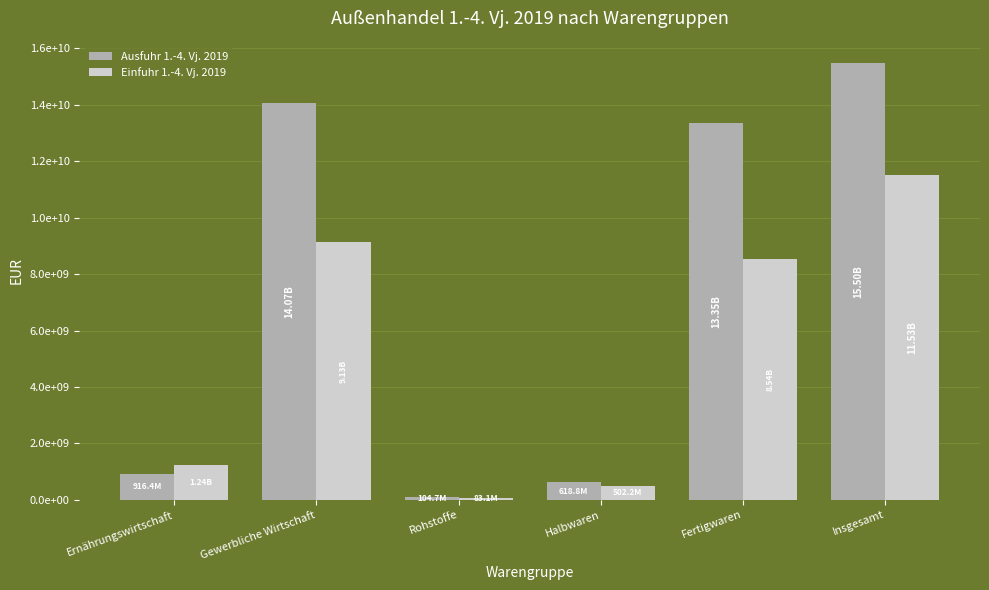

What is the sum of all Ausfuhr 1.-4. Vj. 2019 values?

44554389801